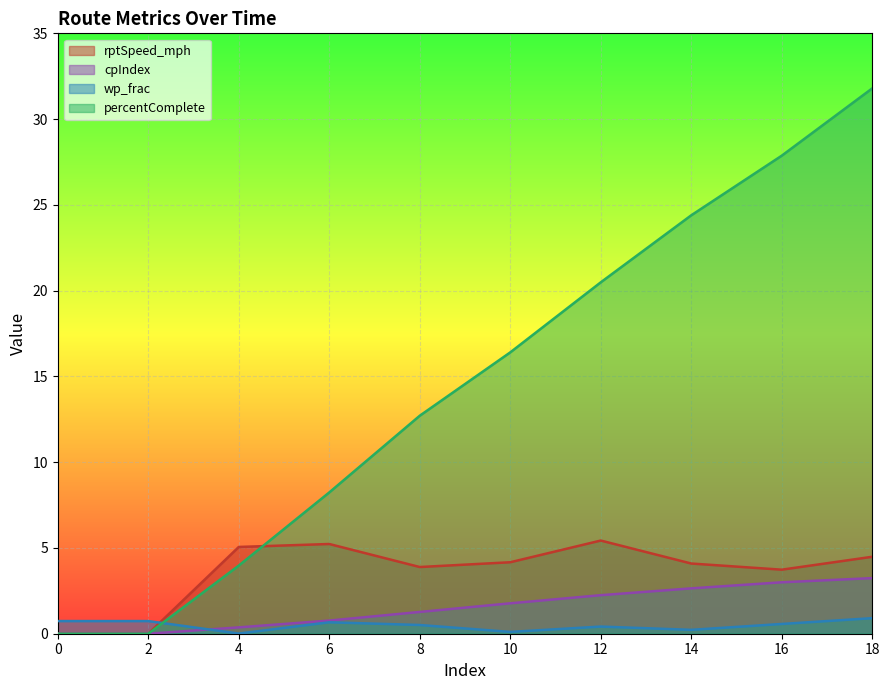

Is it true that cpIndex equals 2.2 at 12?

True